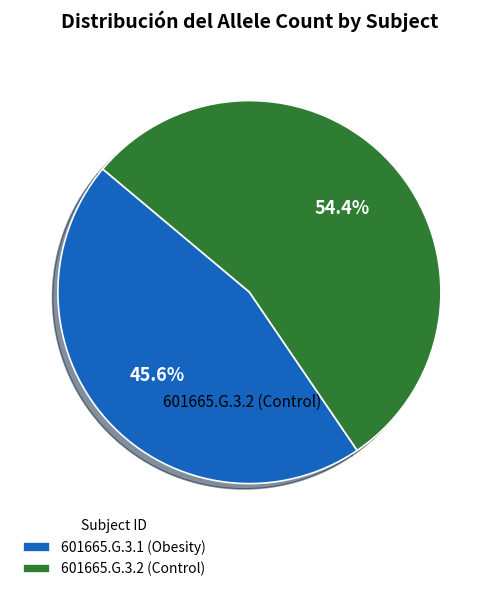

To the nearest percent, what portion does 601665.G.3.1 (Obesity) represent?

46%